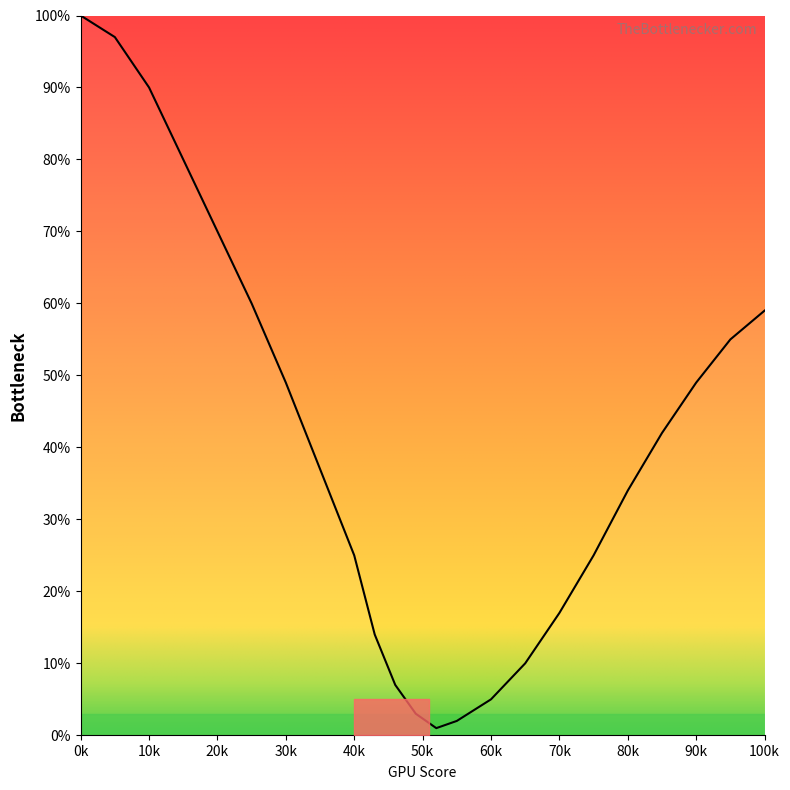

What is the value of the 6th point from the left?

60